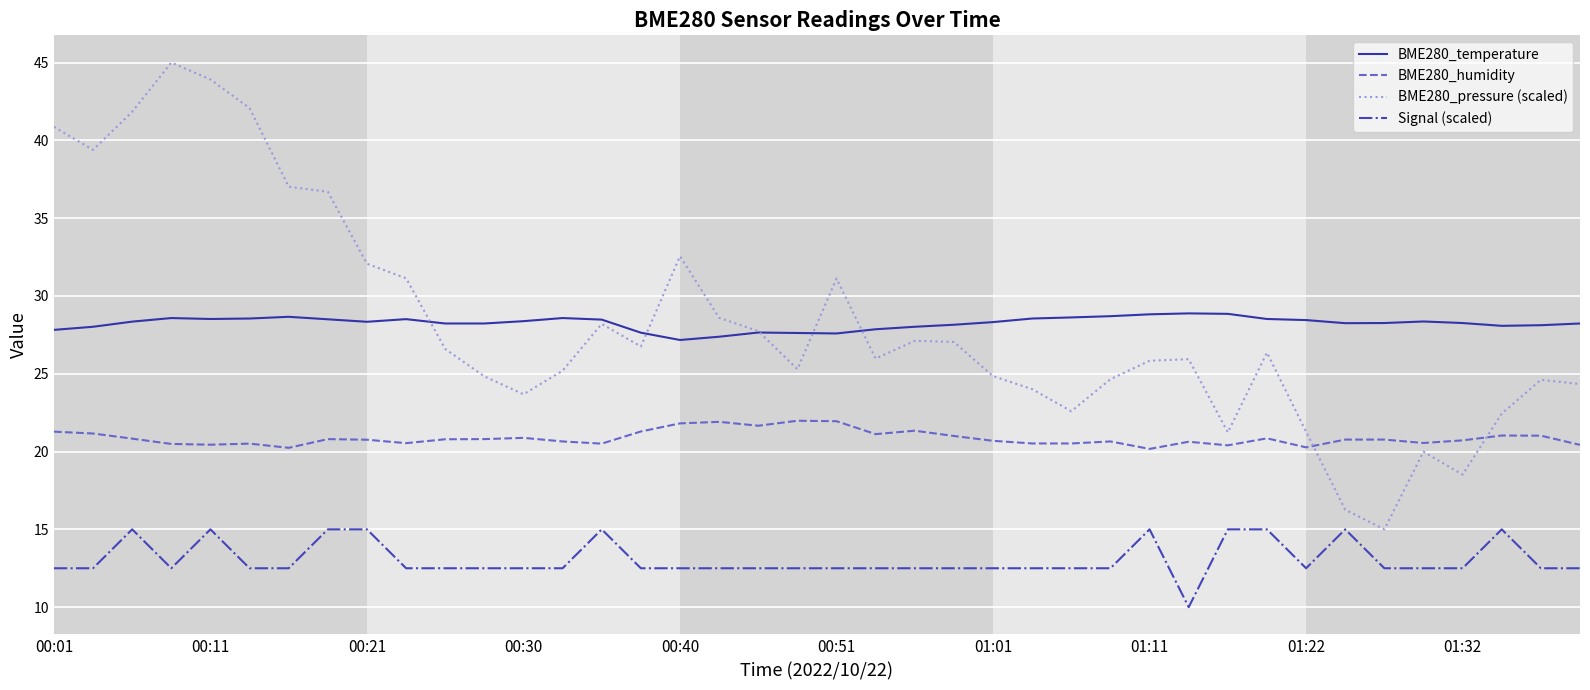

In BME280_pressure (scaled), how many points are higher than both neighbors (excluding endpoints)?

9